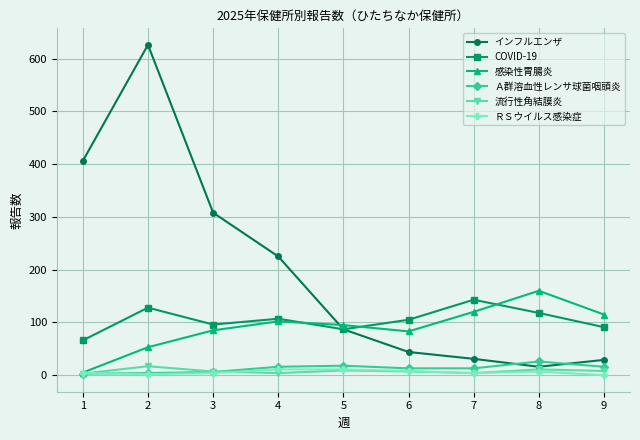

At how many categories does at least one series exceed 22?

9